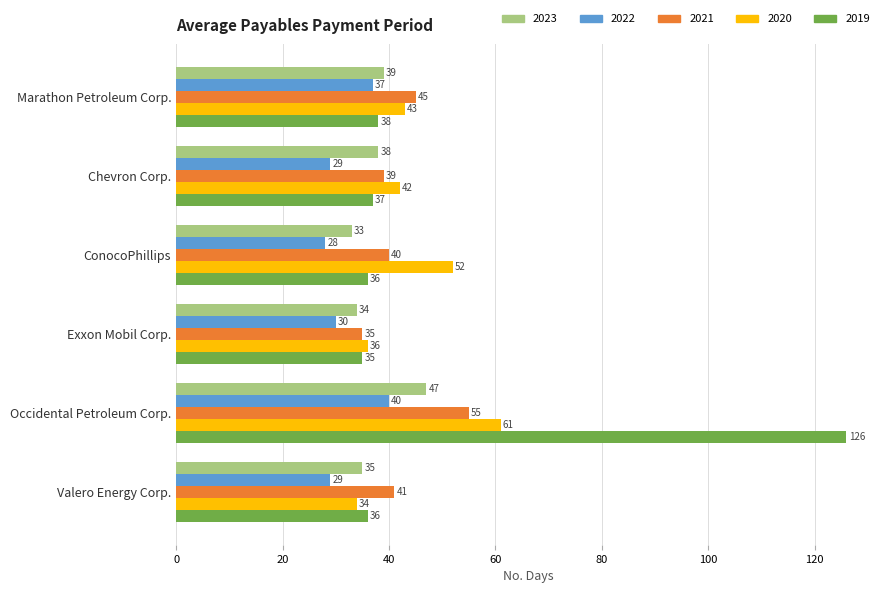

Where is 2022 nearest to the value 34?

Marathon Petroleum Corp.